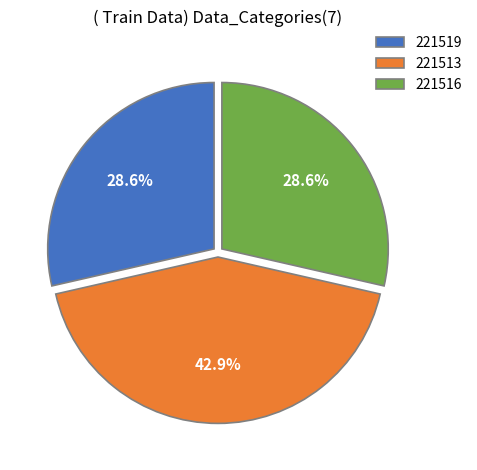

How many slices are in this pie chart?

3